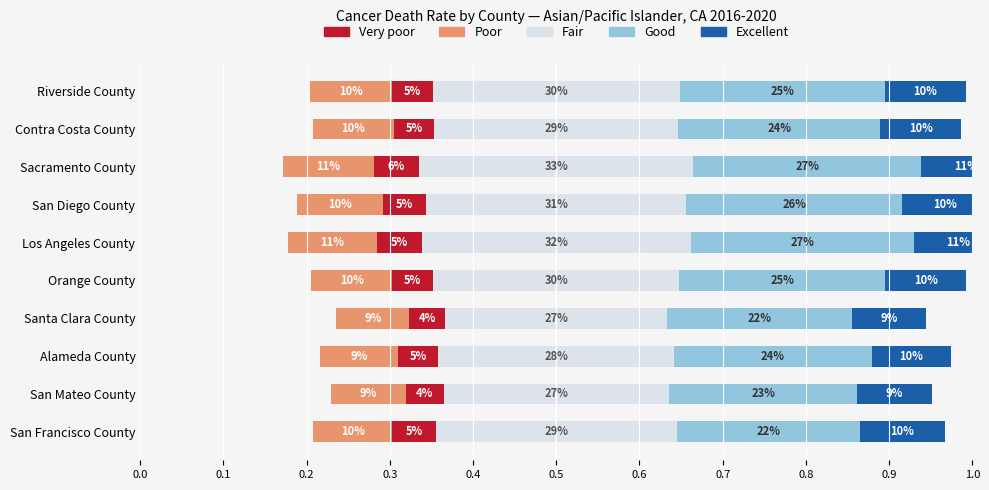

Read the Good value at Orange County.

0.2